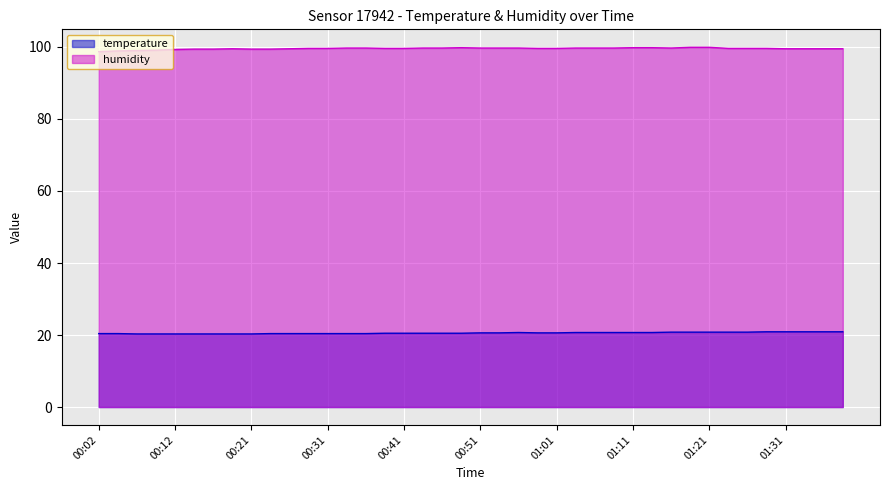

Which series has the largest total across all categories?

humidity